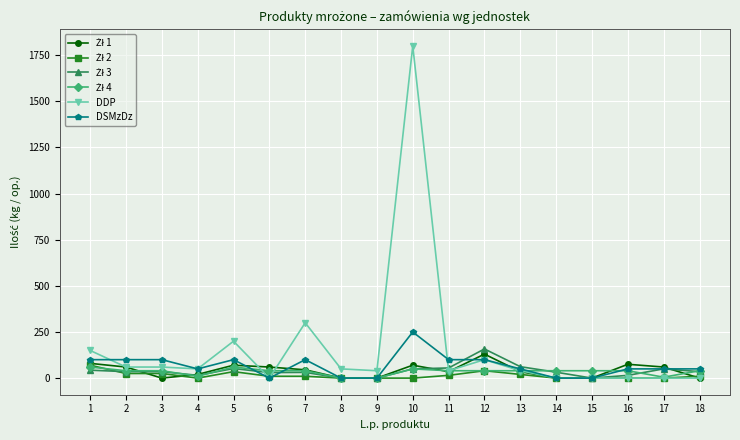

True or false: DDP and DSMzDz cross at least once.

True